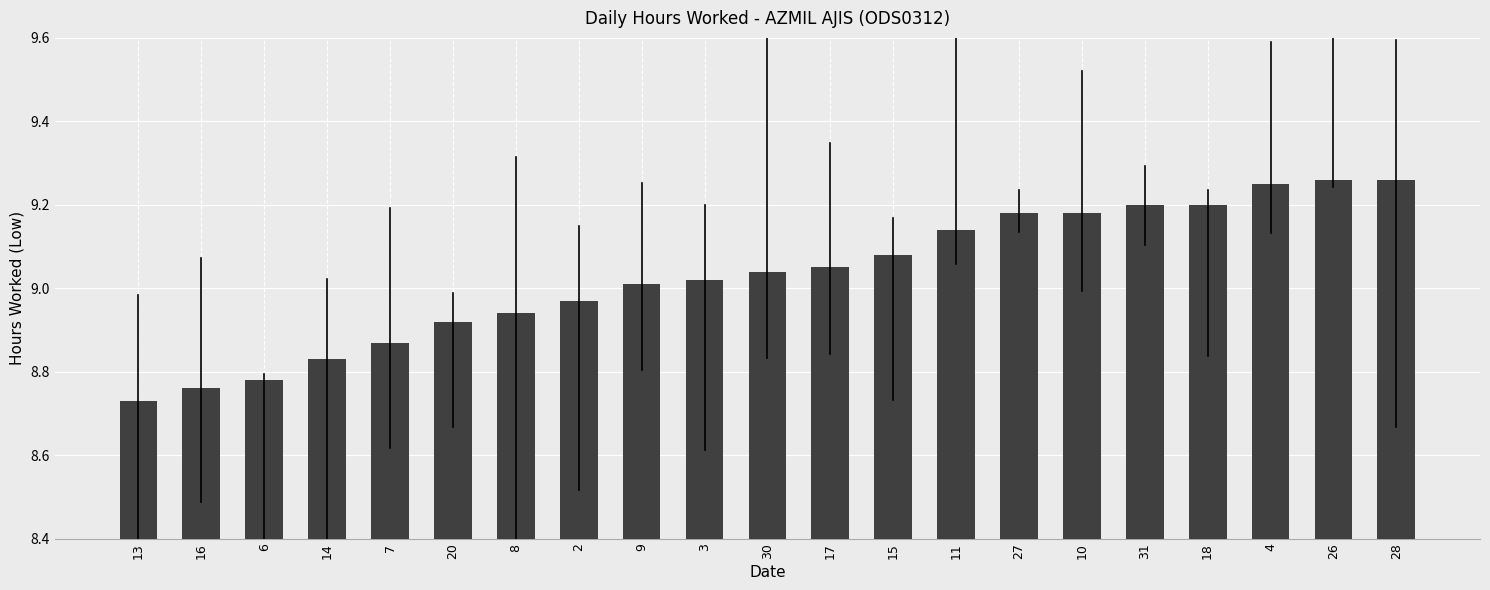

The value at 18 is 9.2. True or false?

True